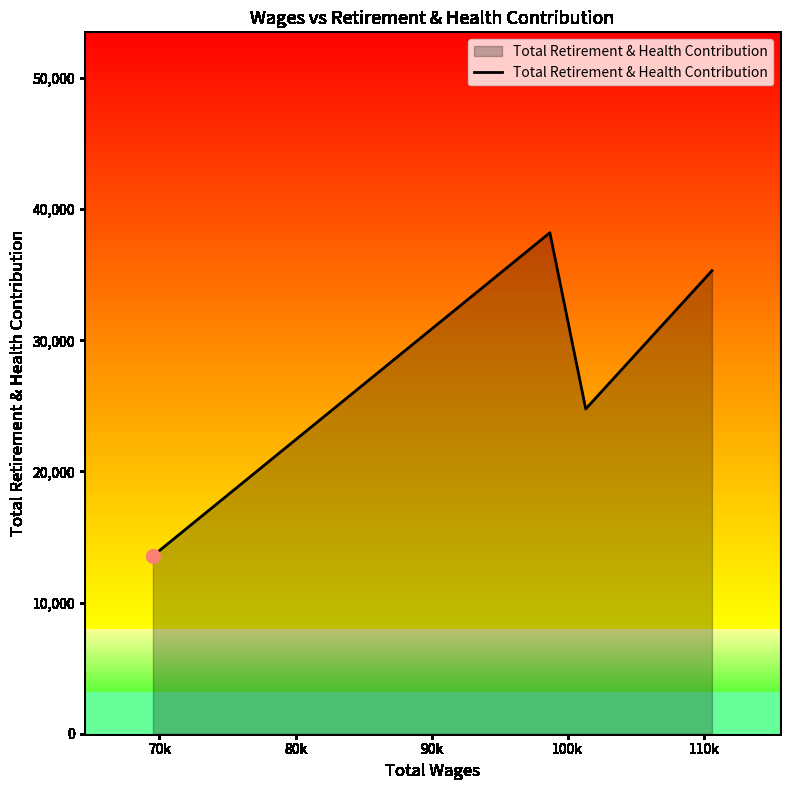

How many interior local valleys does the Total Retirement & Health Contribution series have?

1